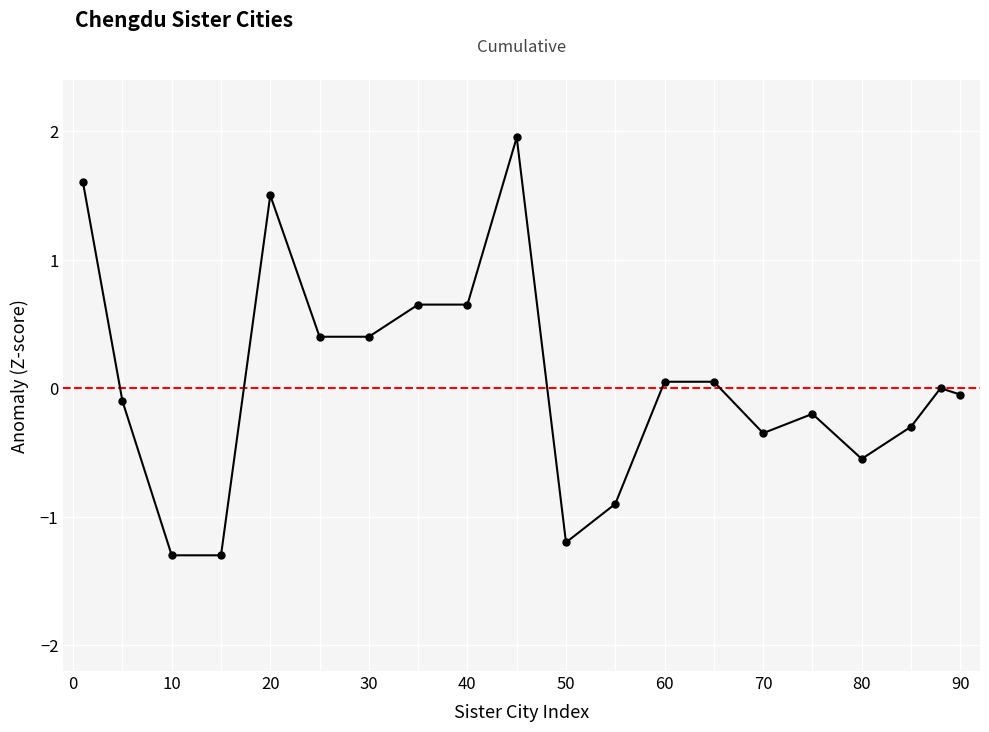

What is the value of the 16th point from the left?

-0.2